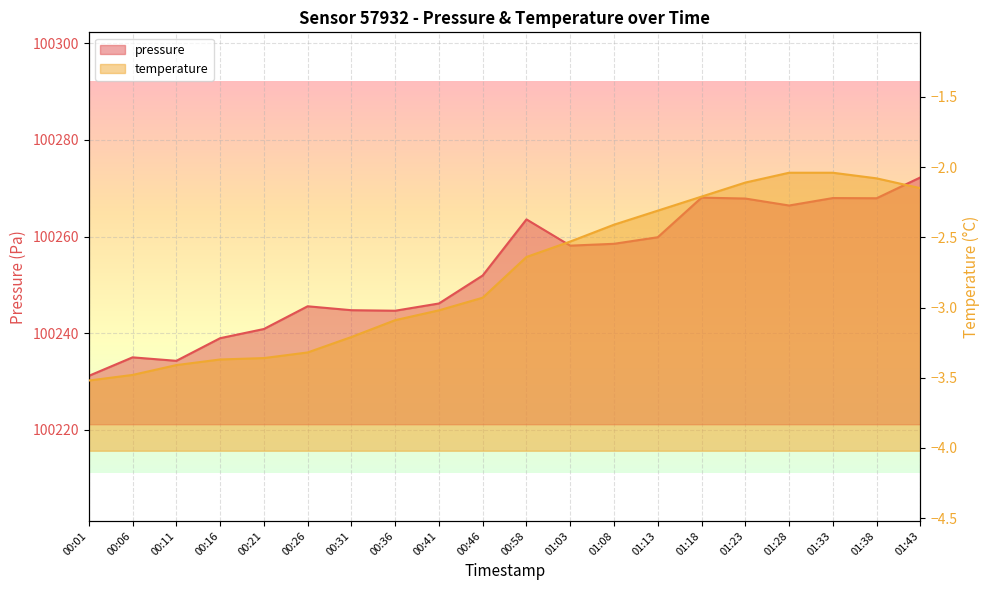

What is the smallest value displayed?

-3.5